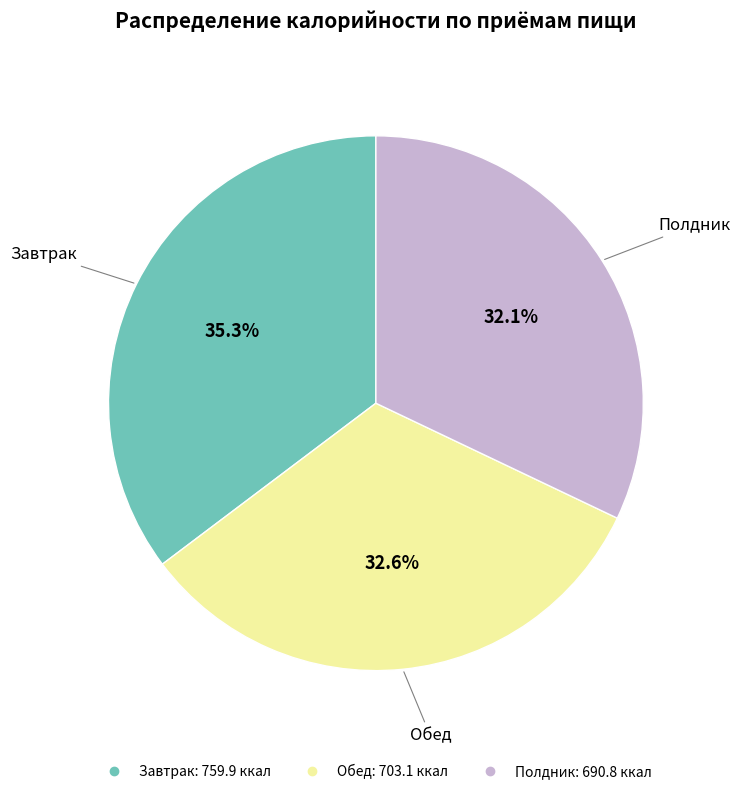

To the nearest percent, what is the difference between the largest and smallest slice percentages?

3%